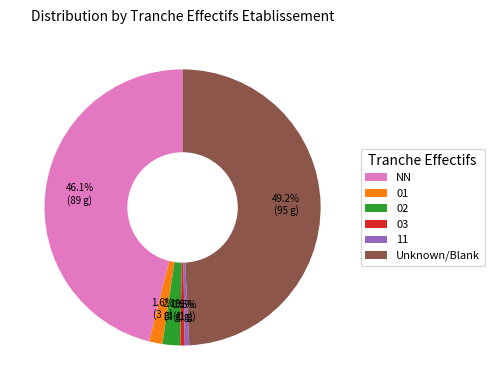

What is the largest slice in the pie chart?

Unknown/Blank